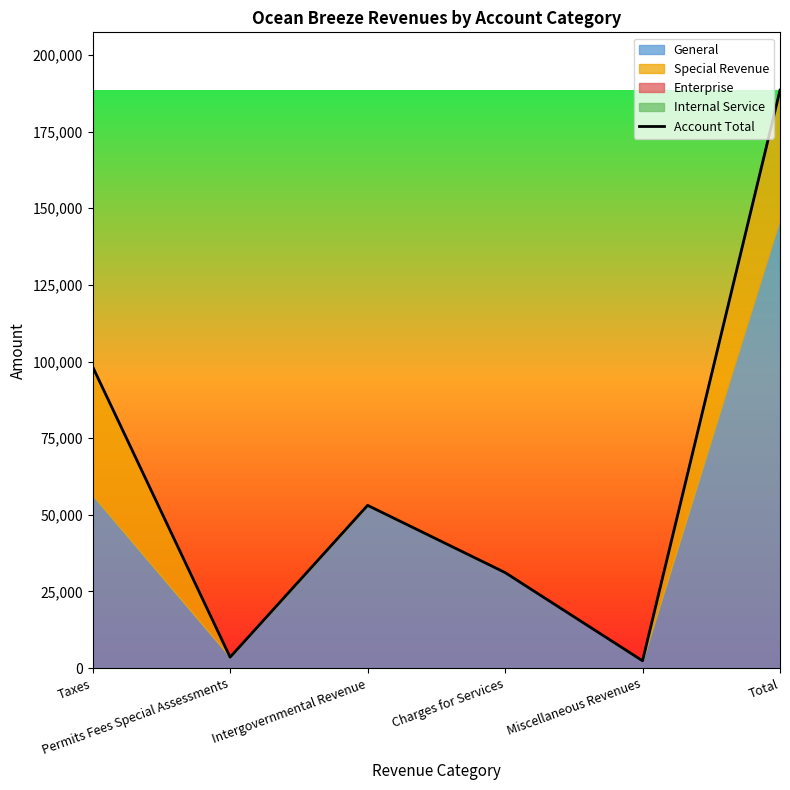

At which category does the data reach its first local valley?

Permits Fees Special Assessments